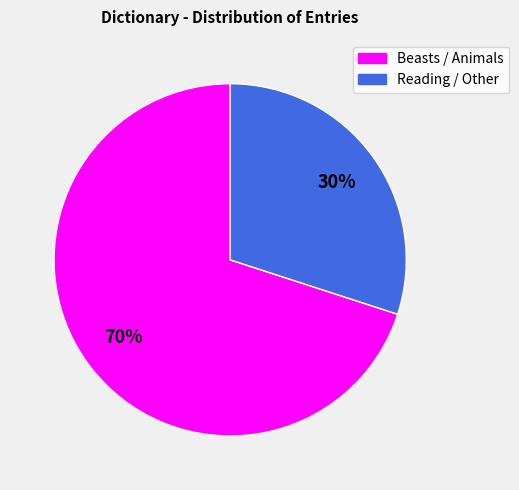

Is there any slice that represents more than half of the pie?

Yes